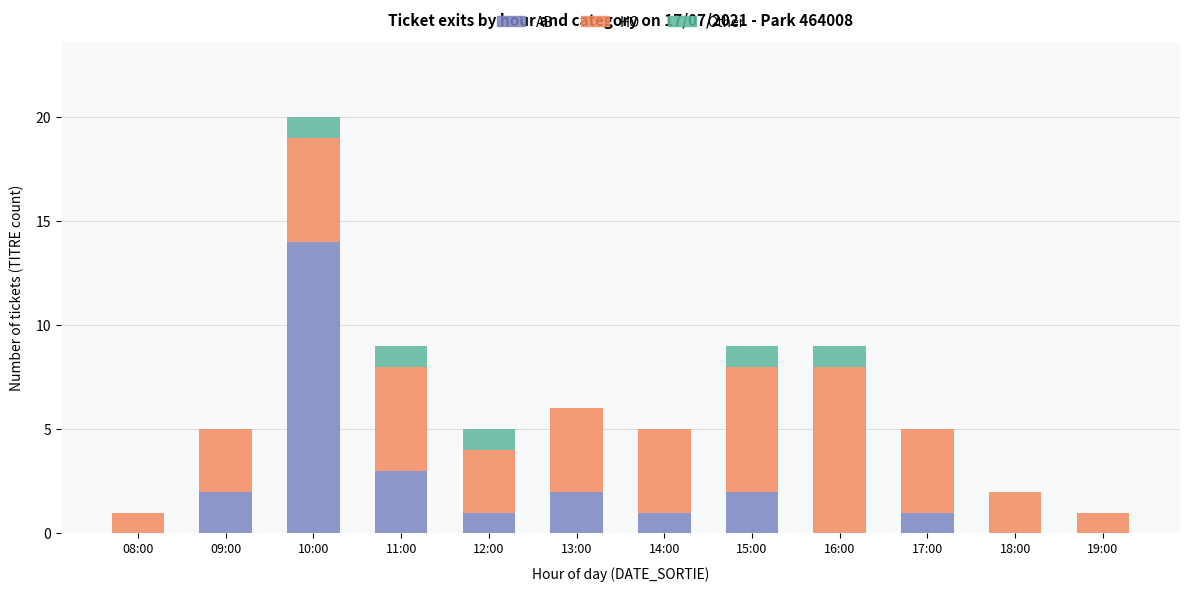

At which category is the sum across all series the highest?

10:00